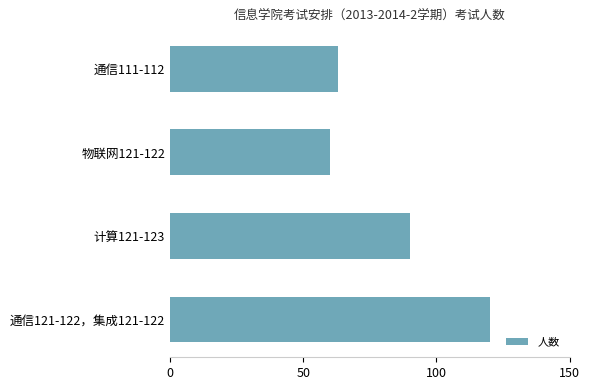

What is the difference between the maximum and minimum values?

60